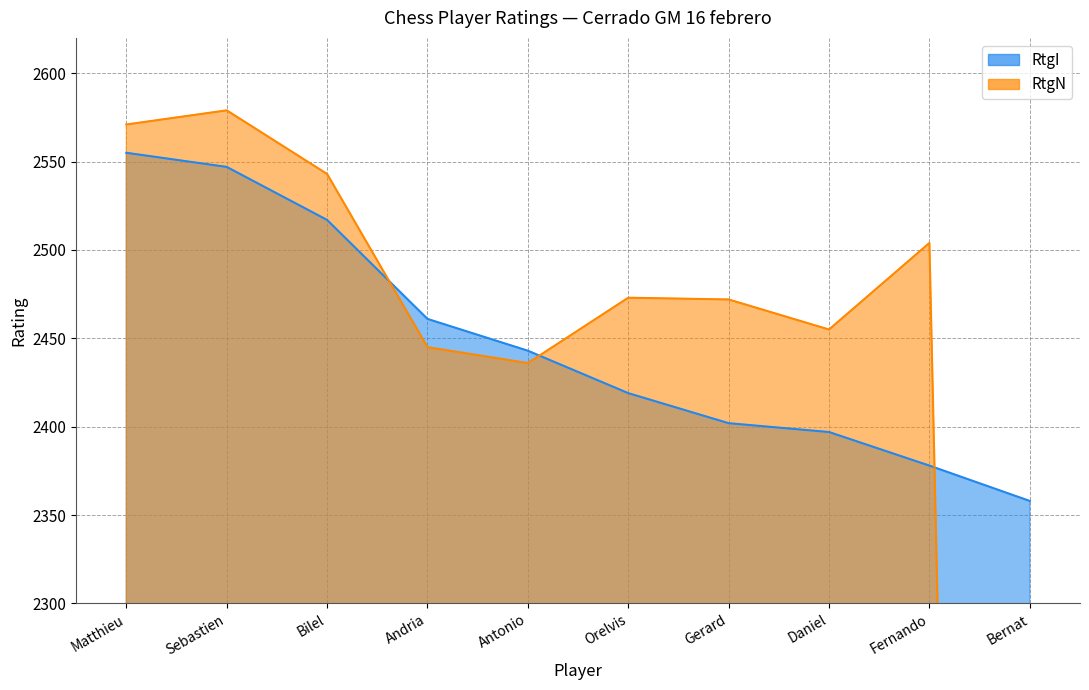

What is the label of the 4th point from the right?

Gerard